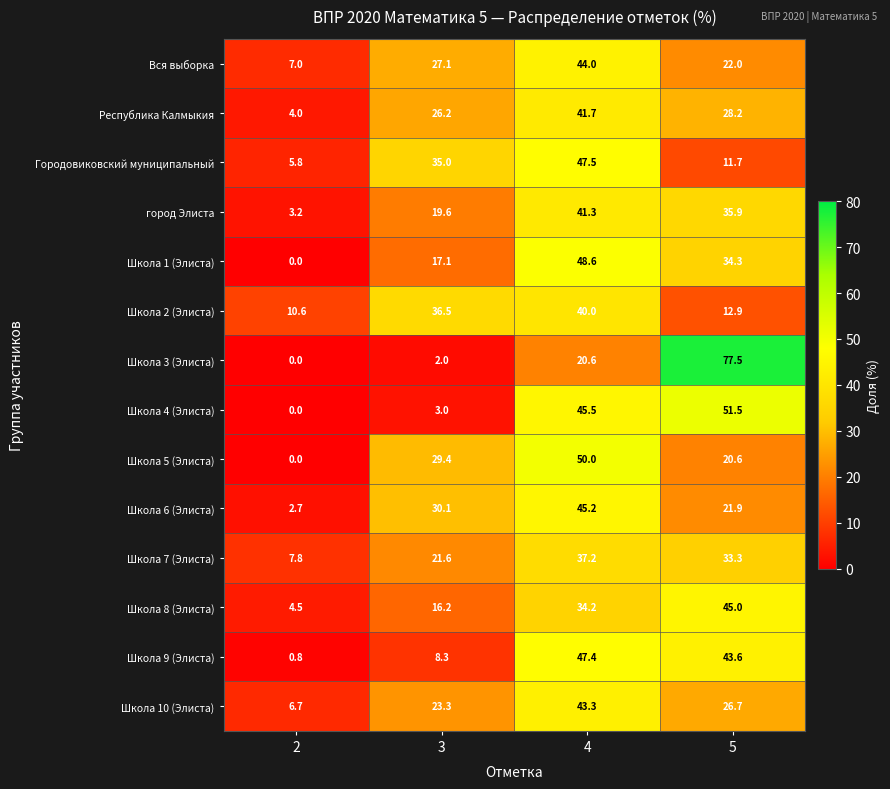

What is the difference between the highest and lowest values at 2?

10.6